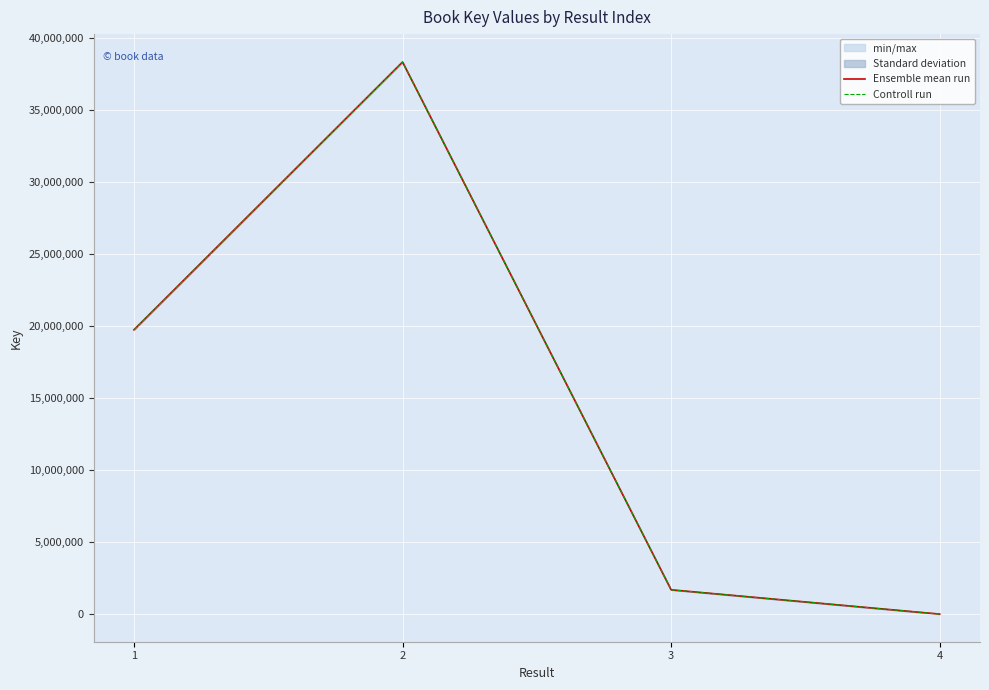

Does the chart display data point markers on the line(s)?

No